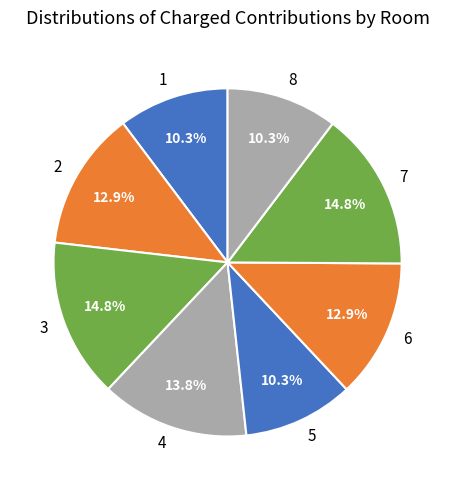

Is the sum of 6 and 7 greater than half?

No